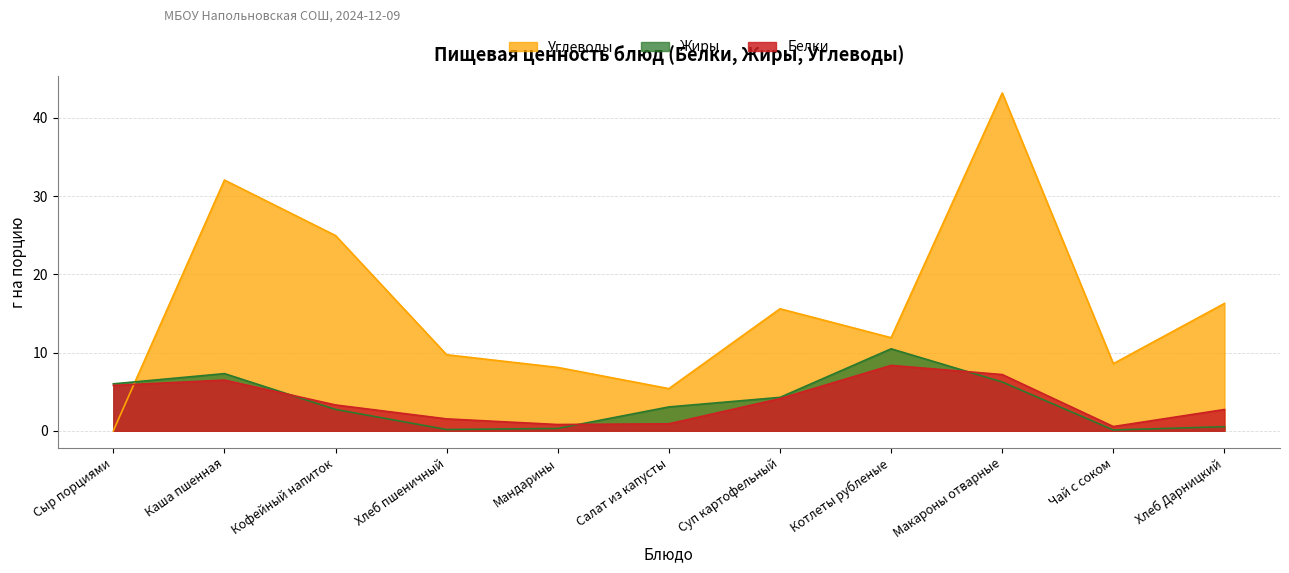

How many data points in Жиры are above 3?

6